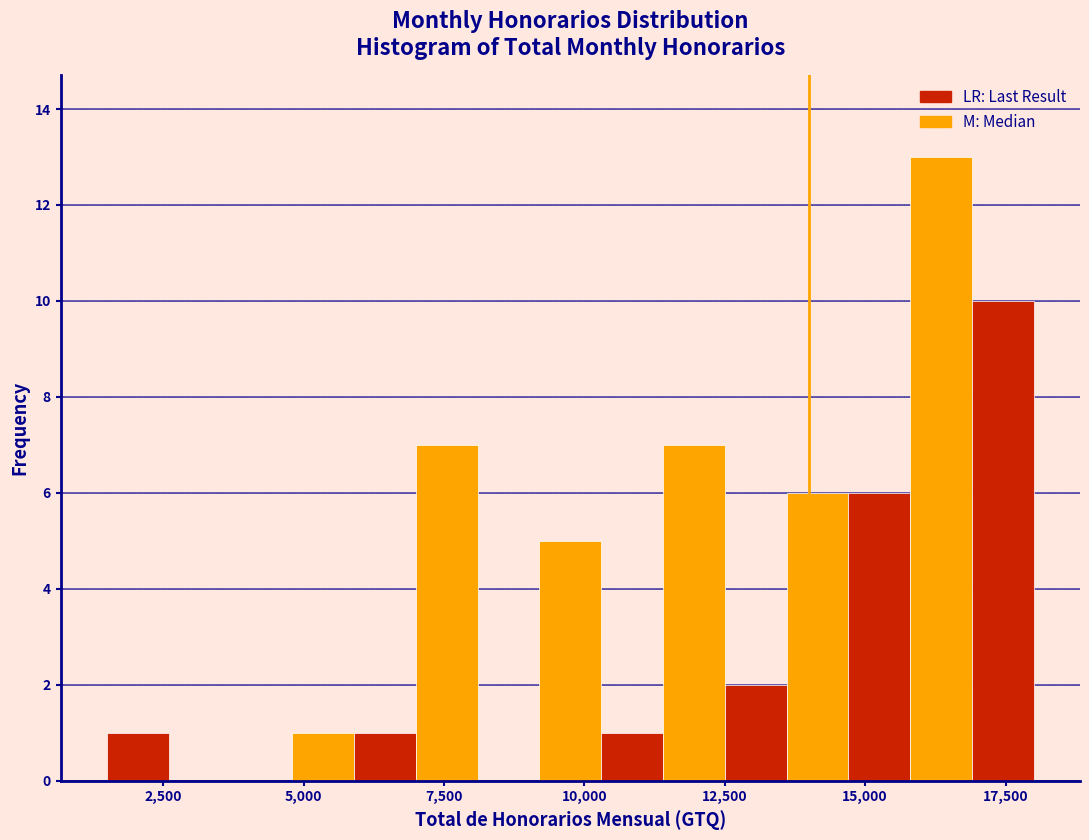

Around what value on the x-axis is the tallest bar? Give the approximate position of its centre, as read against the axis.

16500